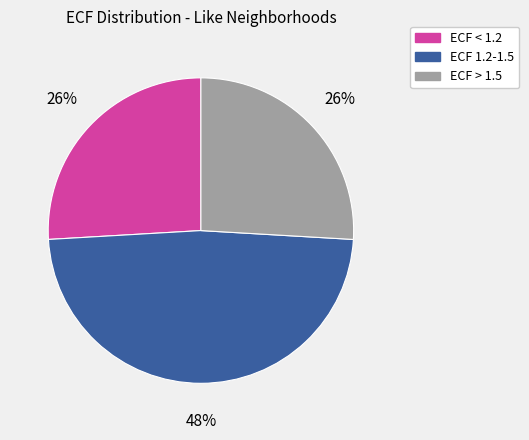

To the nearest percent, what is the average slice percentage?

33%